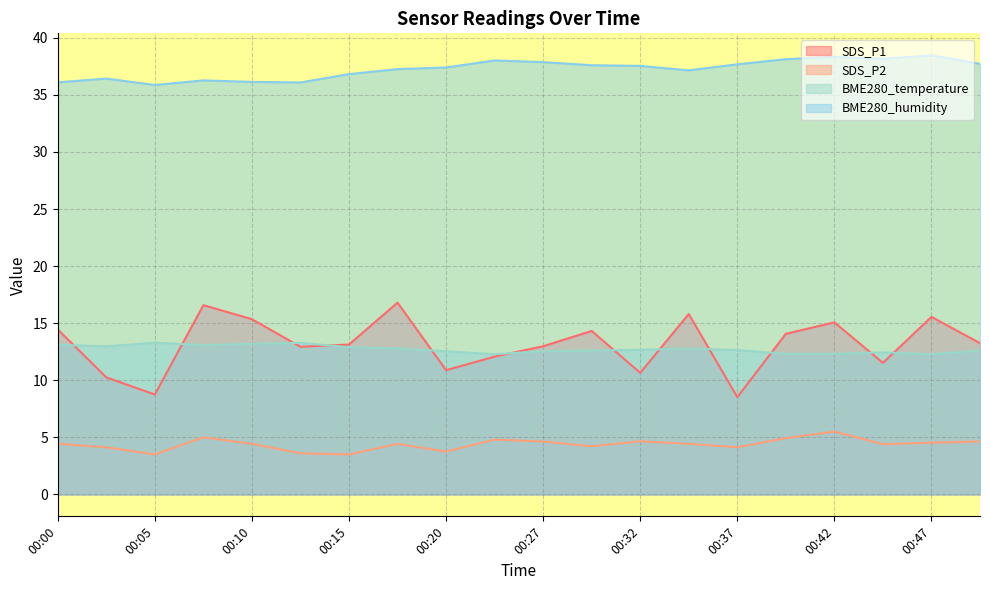

What is the sum of all BME280_temperature values?

254.7